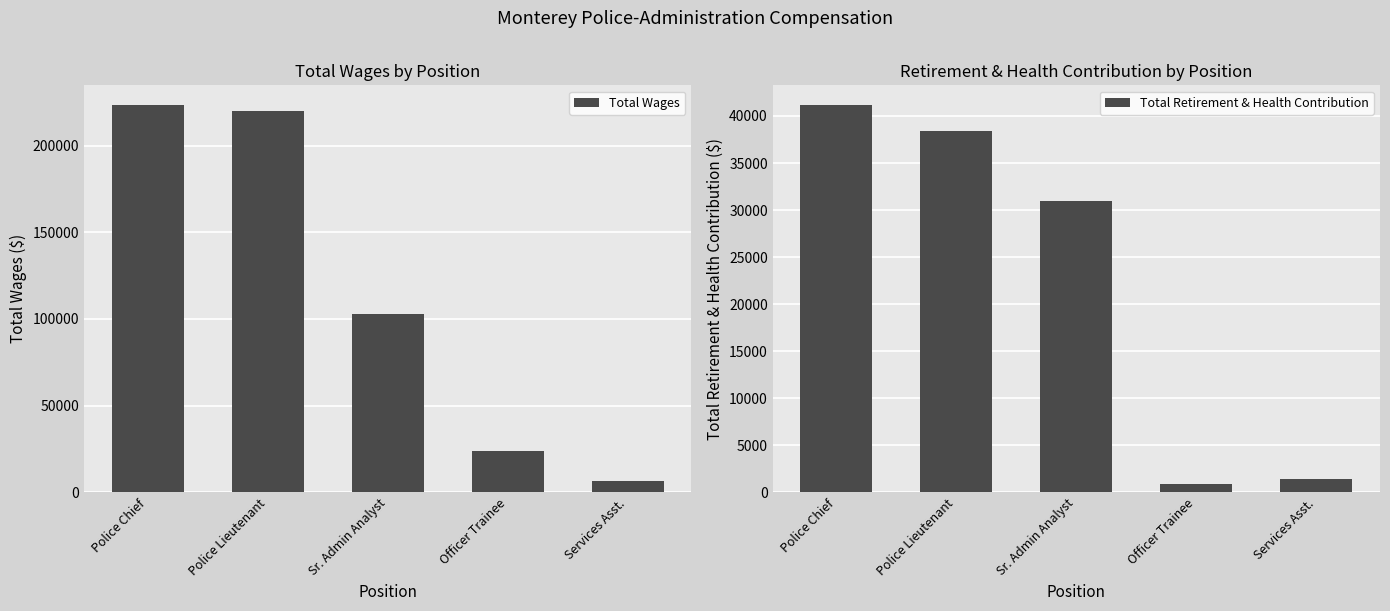

Does the chart contain any negative values?

No